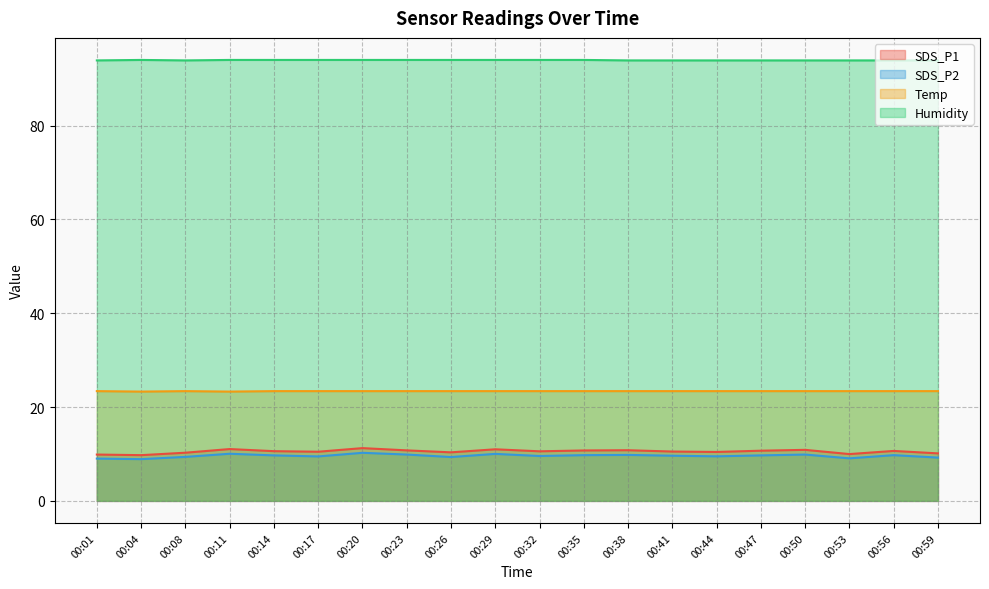

What are all the series names shown in the legend?

SDS_P1, SDS_P2, Temp, Humidity